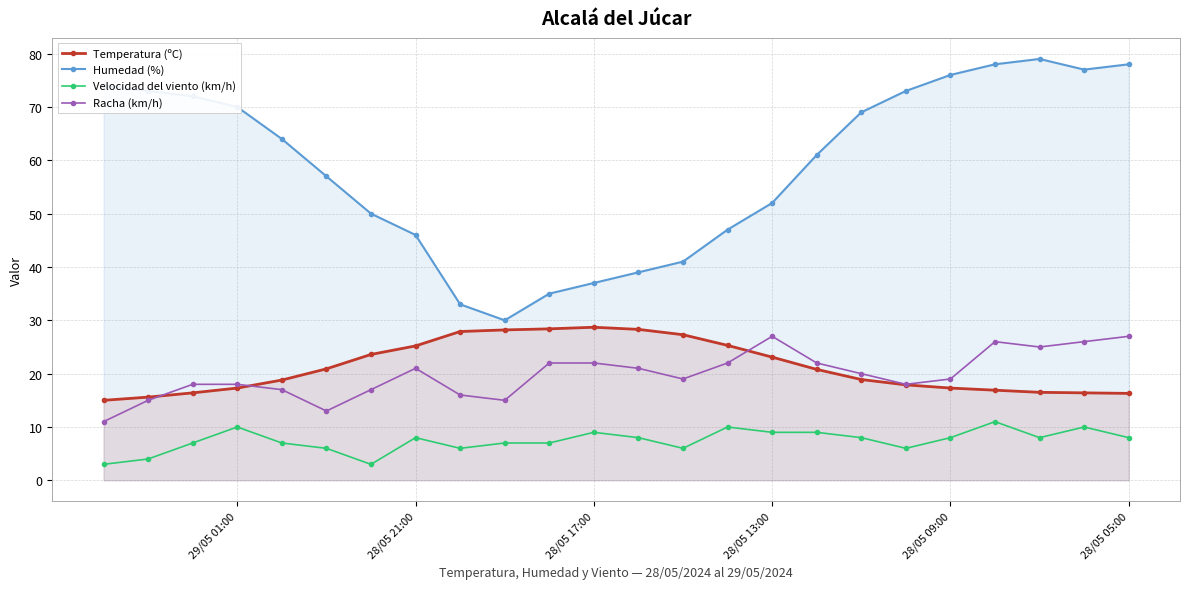

Which series has the largest total across all categories?

Humedad (%)